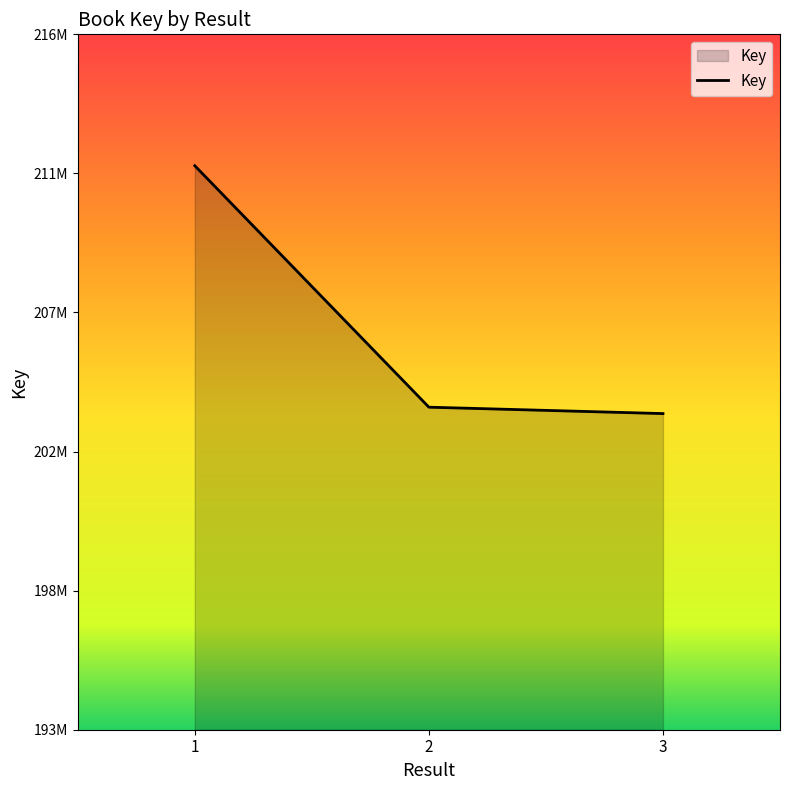

Is this an area chart (filled region under the line)?

Yes